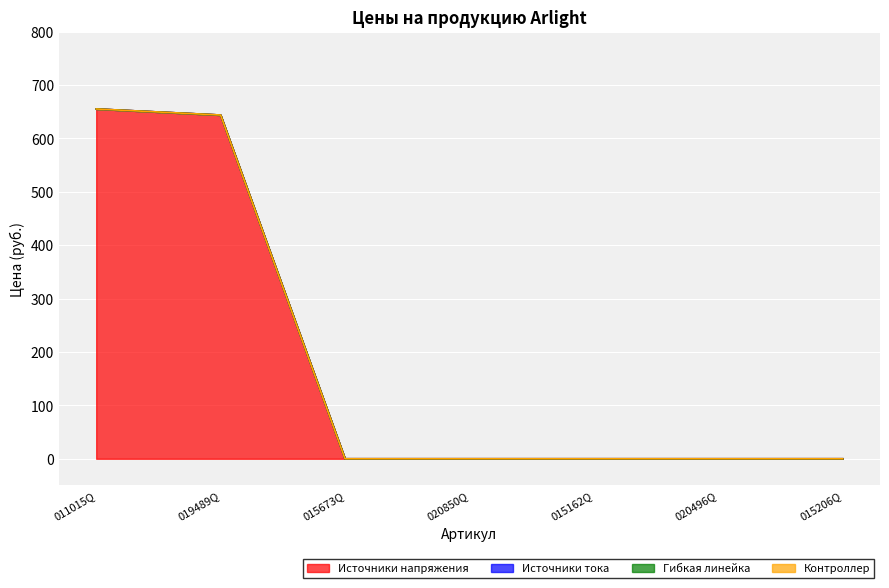

How many lines are shown in the chart?

4